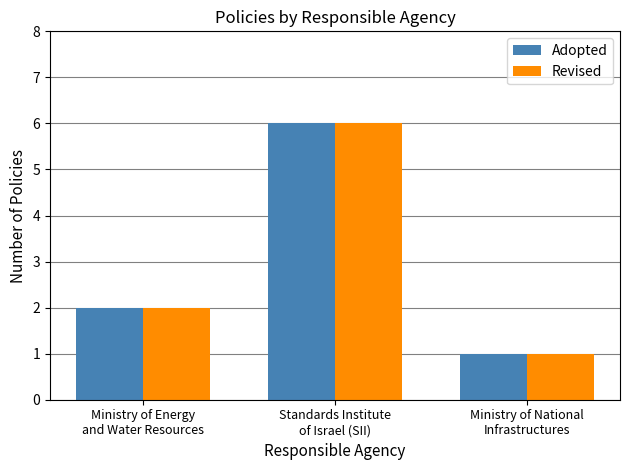

True or false: Revised has a value of 2 at Standards Institute
of Israel (SII).

False